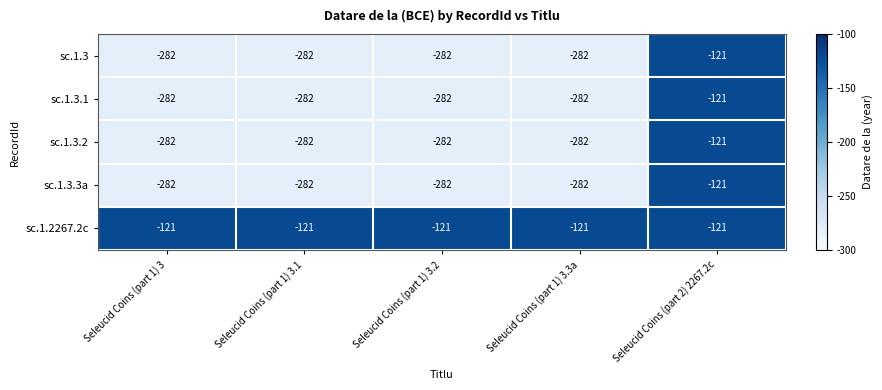

Which series has the largest total across all categories?

sc.1.2267.2c